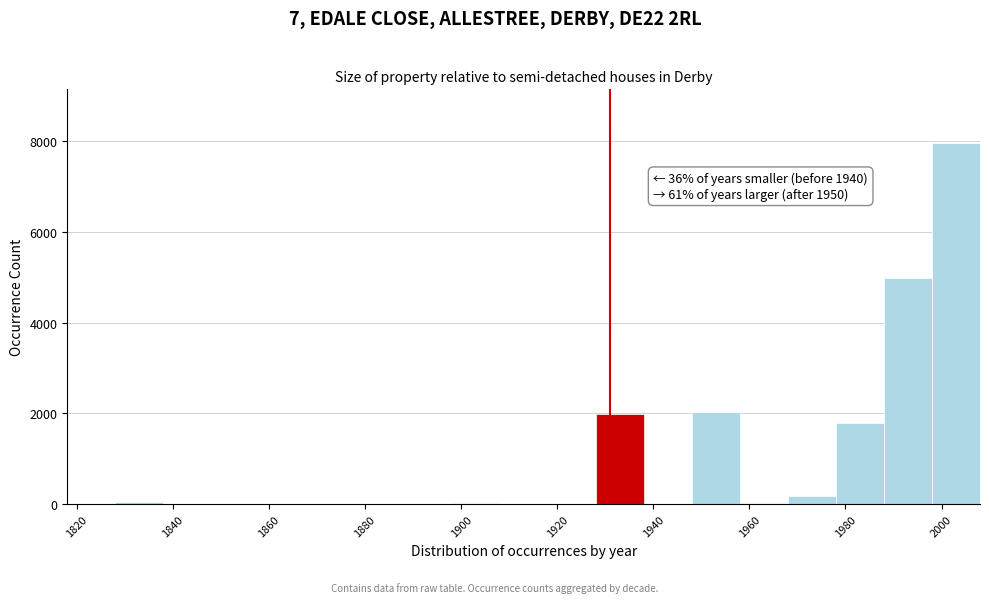

Over which range of the x-axis is the bar tallest?

1998 to 2008